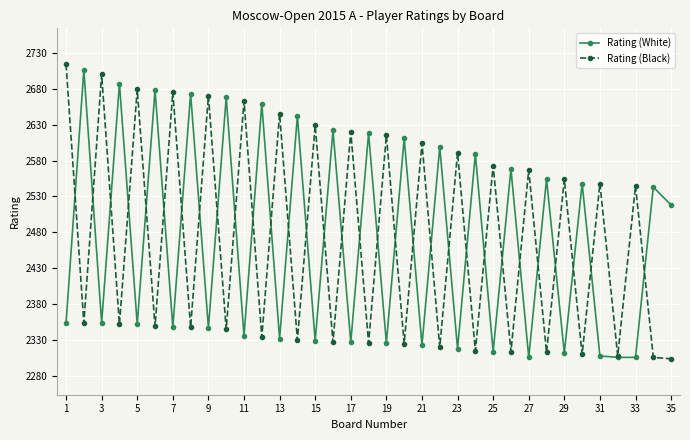

What is the sum of all Rating (White) values?

86381